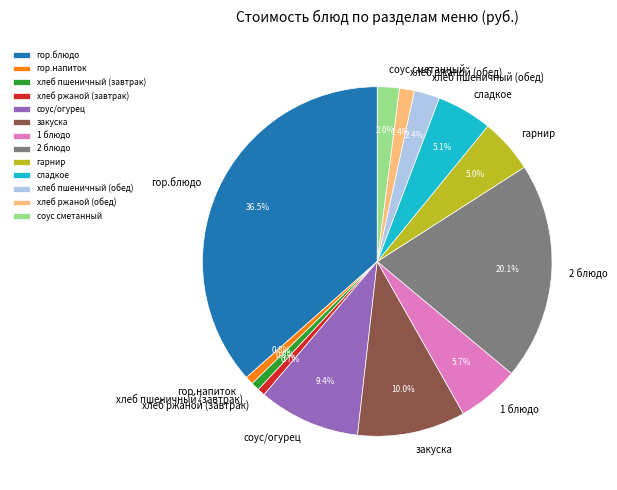

To the nearest percent, what portion does 2 блюдо represent?

20%